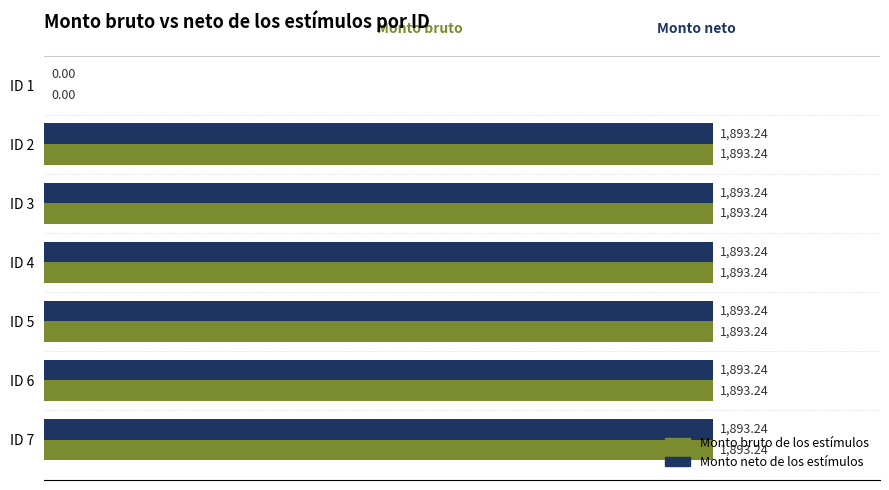

What is the sum of the Monto bruto de los estímulos values at ID 6 and ID 5?

3786.5